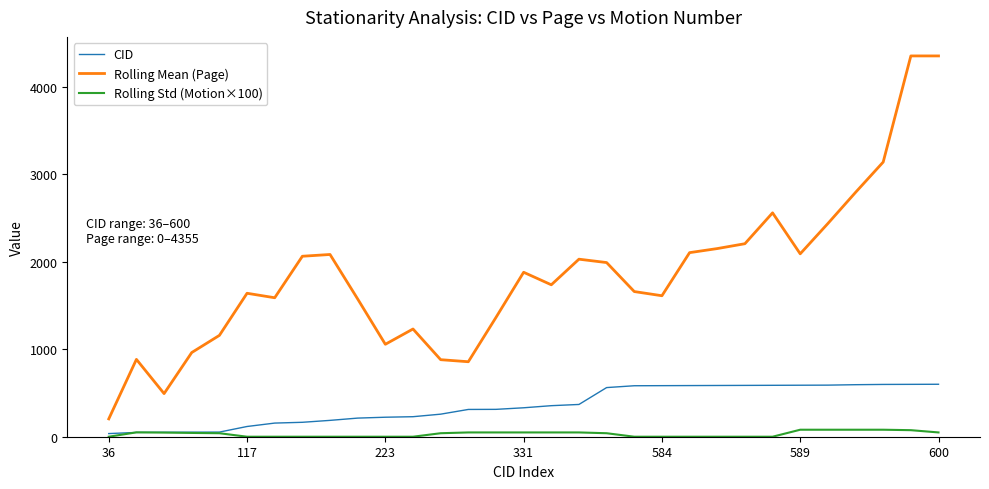

List the series in order of their peak value, highest first.

Rolling Mean (Page), CID, Rolling Std (Motion×100)